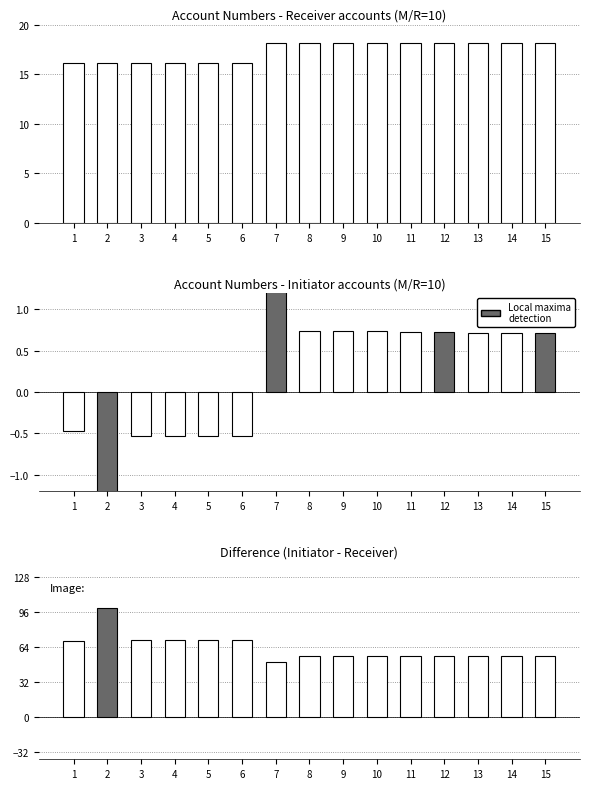

Rank the series at 15 from lowest to highest value.

Normalized diff, Receiver, Difference